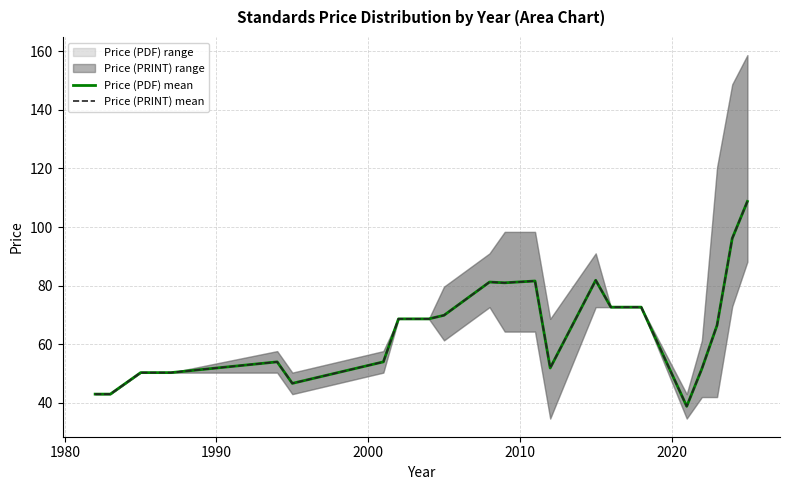

What is the minimum value for Price (PRINT) mean?

38.8